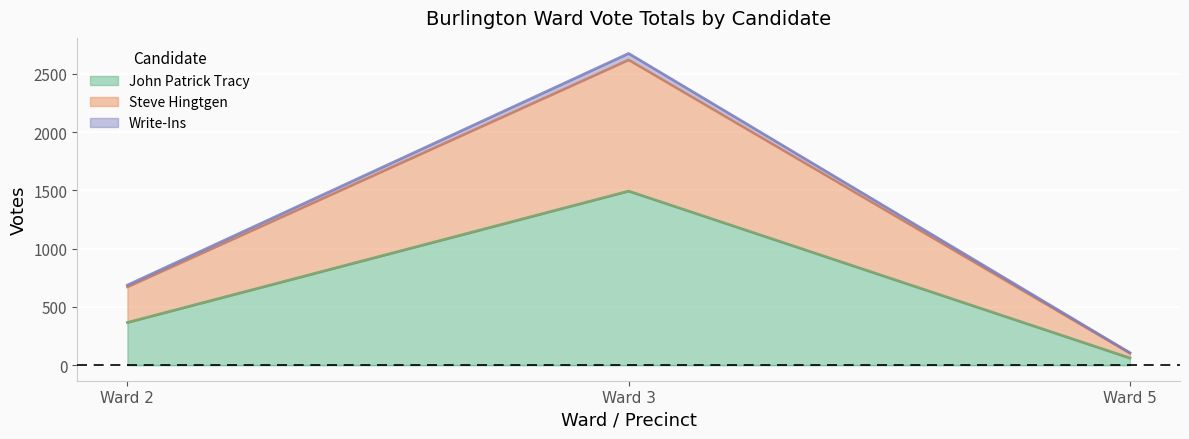

At how many categories does at least one series exceed 2486?

1